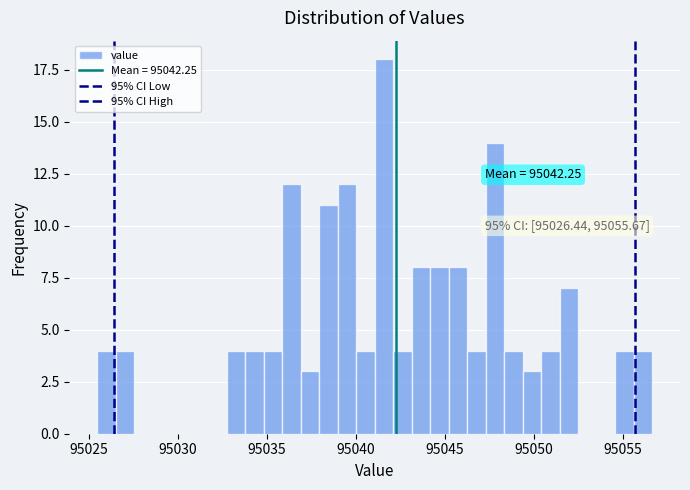

Read against the x-axis, roughly where is the centre of the tallest bar?

95041.5